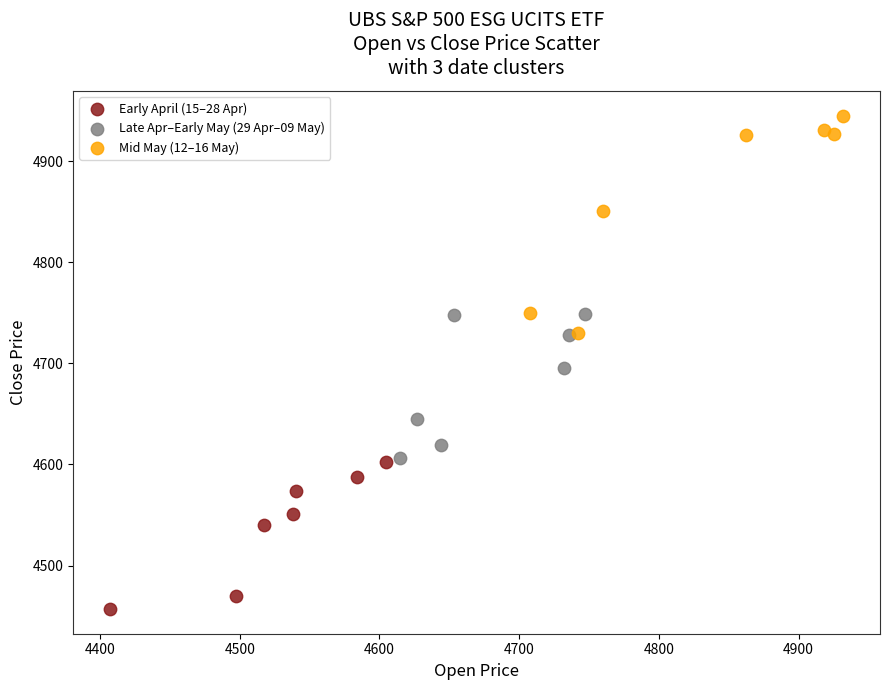

Which series contains the highest Y value?

Mid May (12–16 May)